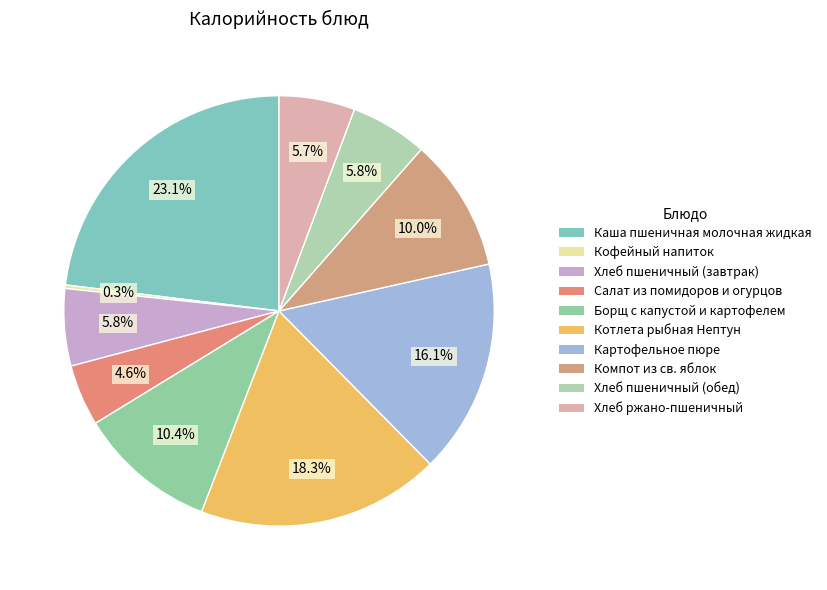

Which slice is the smallest?

Кофейный напиток